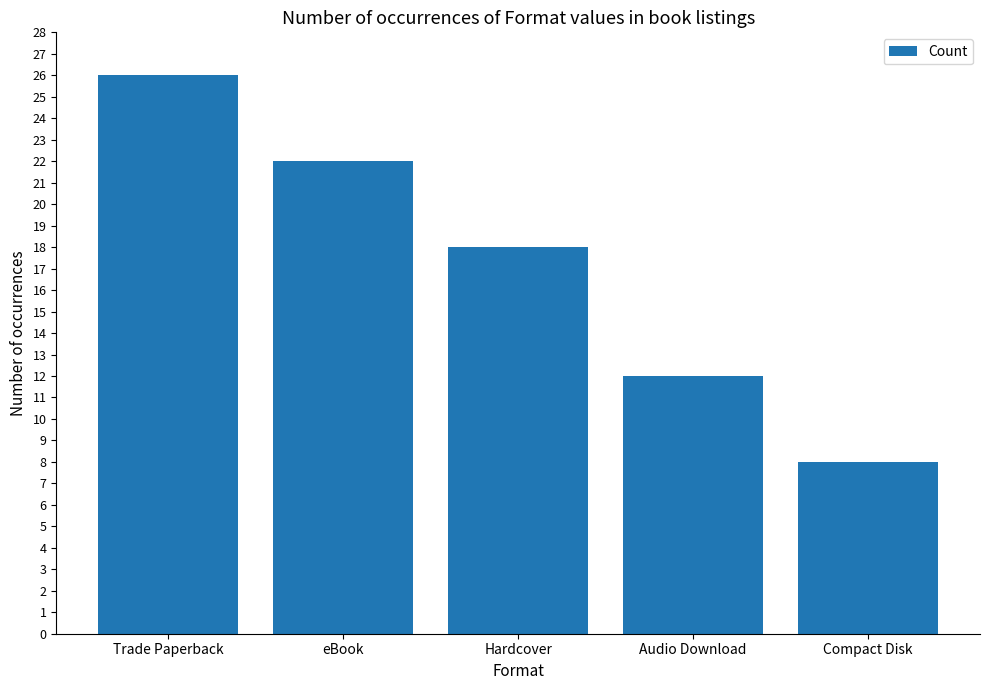

What is the value of the 3rd bar from the left?

18